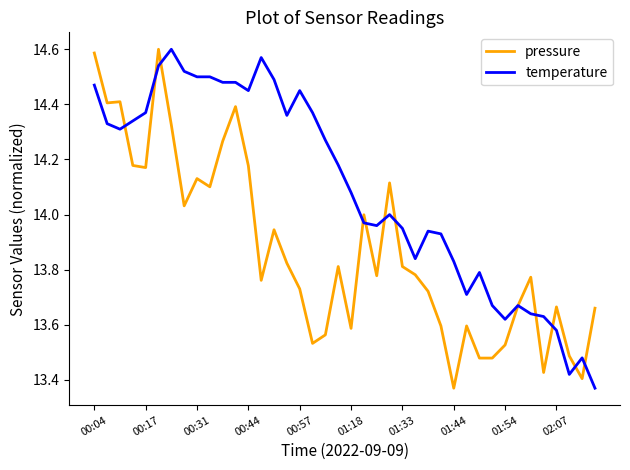

Rank the series by their average value, from lowest to highest.

pressure, temperature